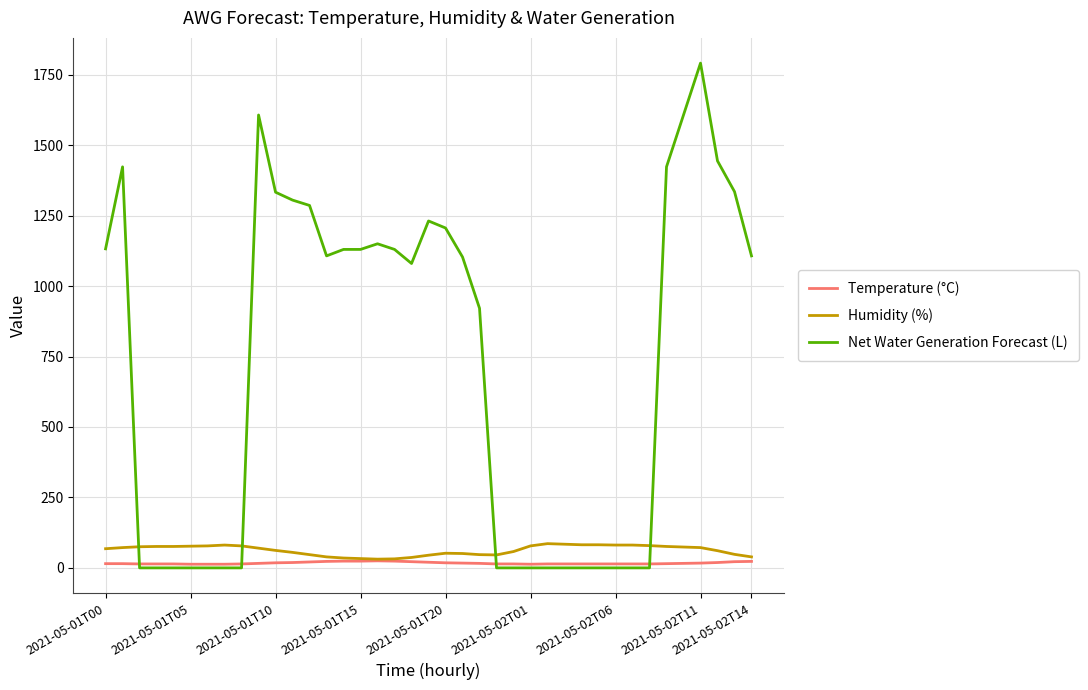

True or false: Humidity (%) and Net Water Generation Forecast (L) intersect in this chart.

True